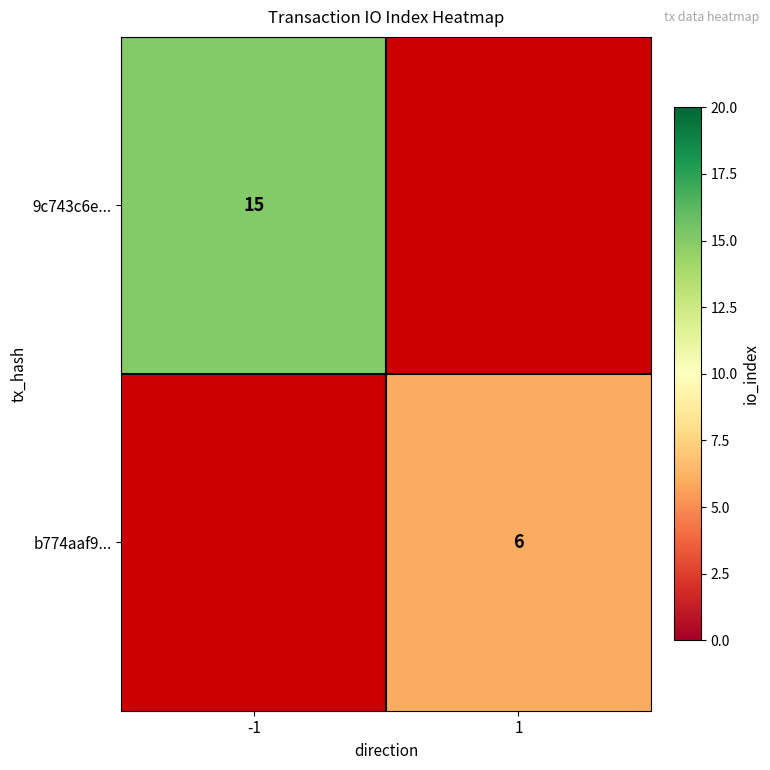

The value of 9c743c6e... at -1 is 15. True or false?

True